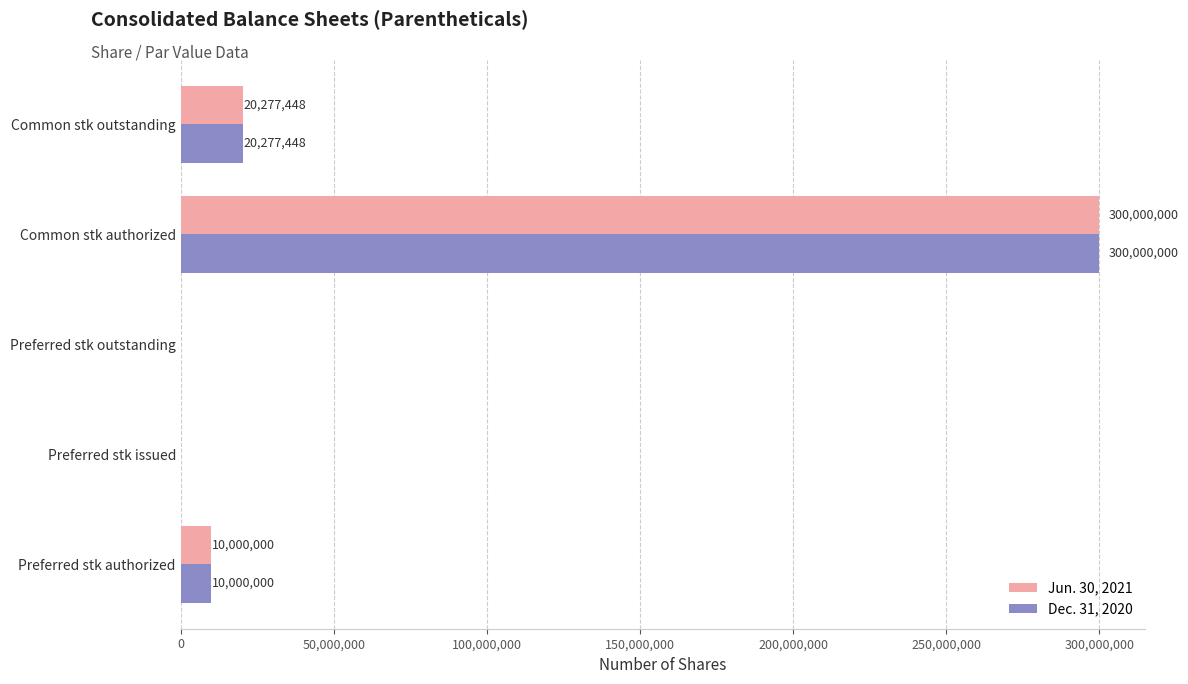

How many categories are shown in the chart?

5